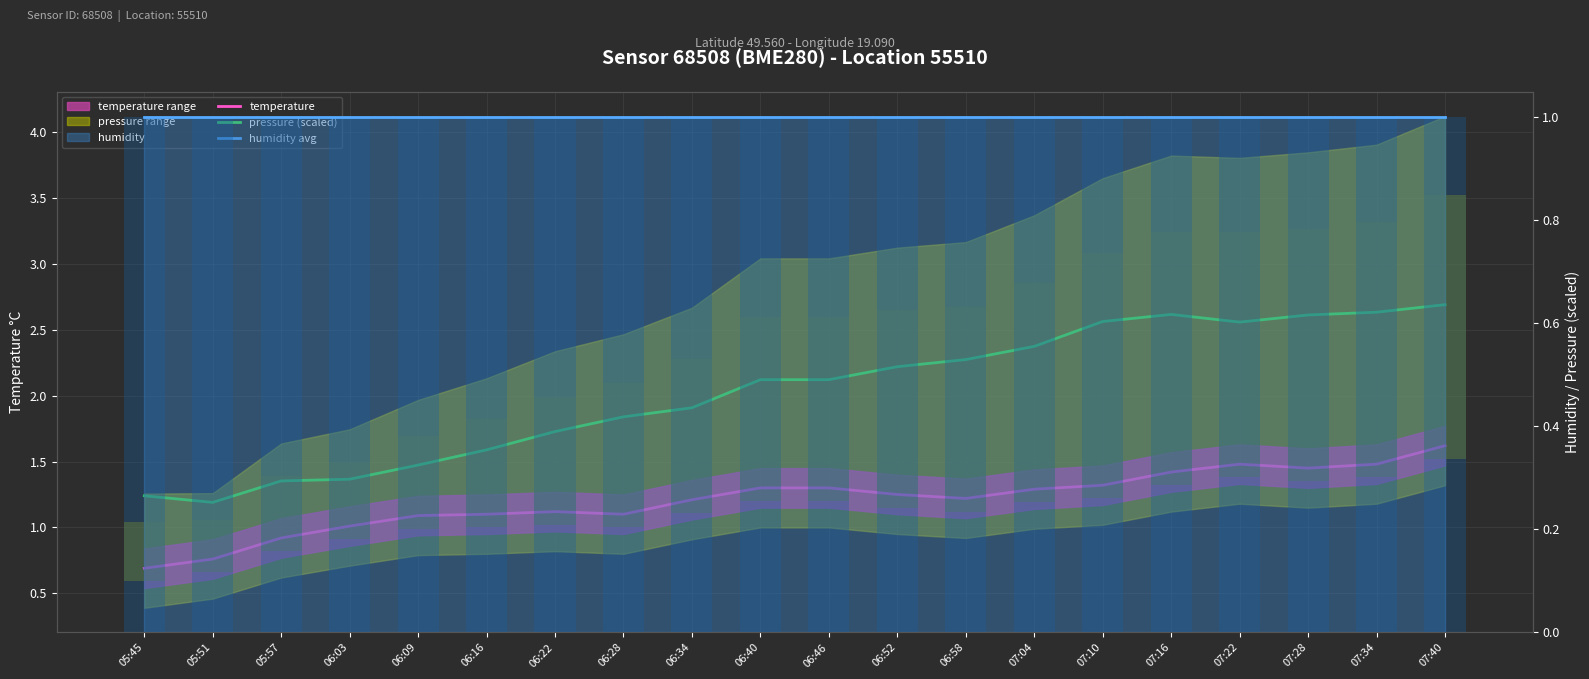

At how many categories does at least one series exceed 2?

11